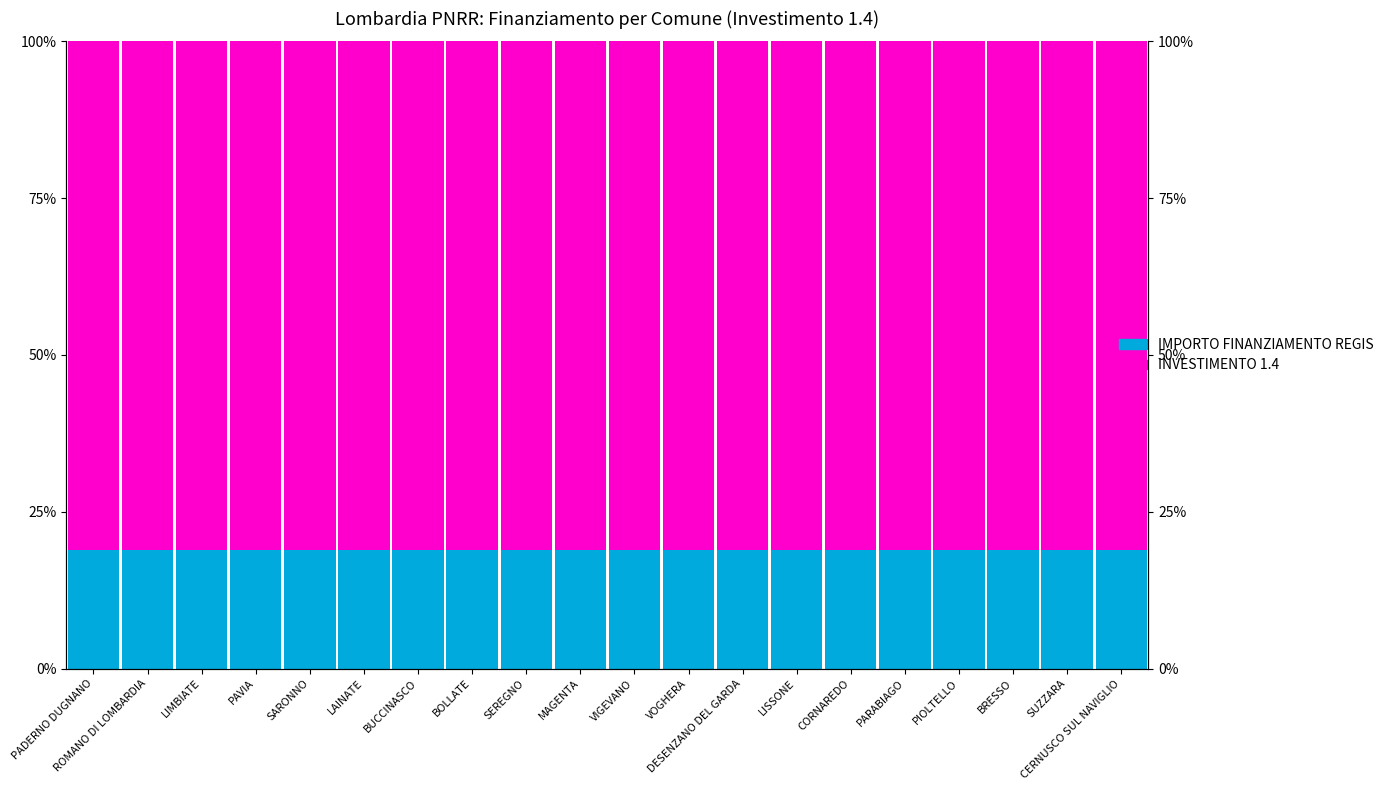

Are the bars horizontal?

No